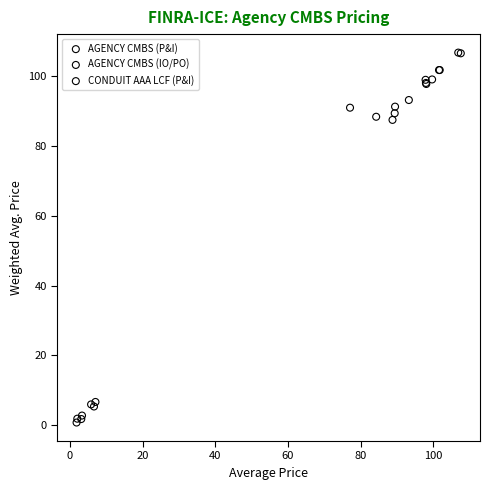

Which series has the widest spread of Y values?

CONDUIT AAA LCF (P&I)